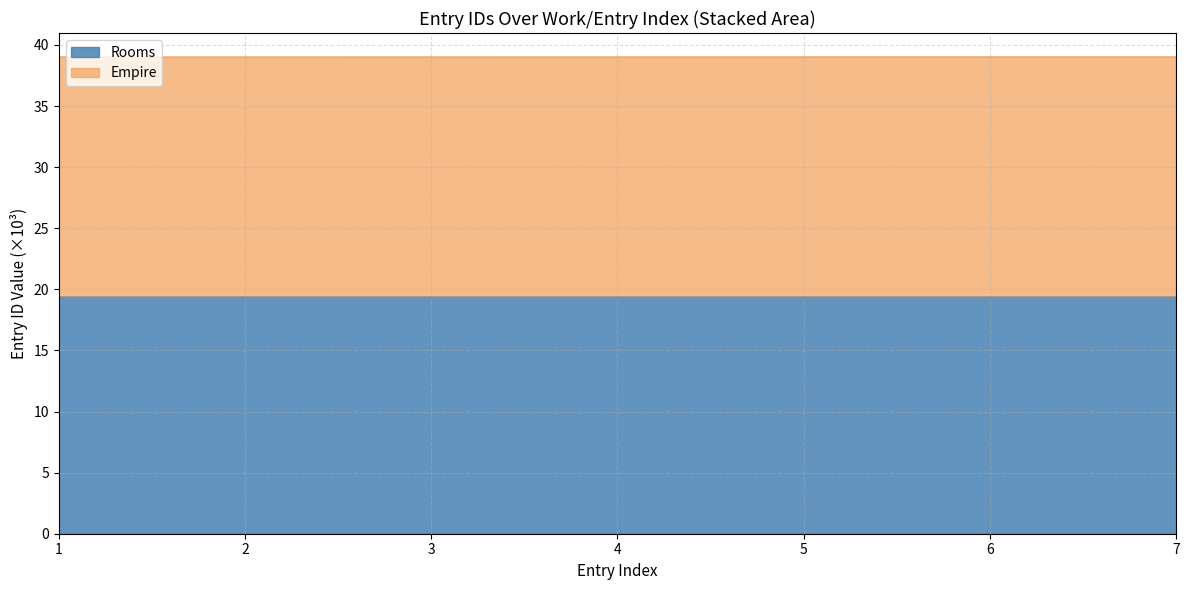

Reading right to left, what are all the values shown in this chart?

39.0	39.0	39.0	39.0	39.0	39.0	39.0